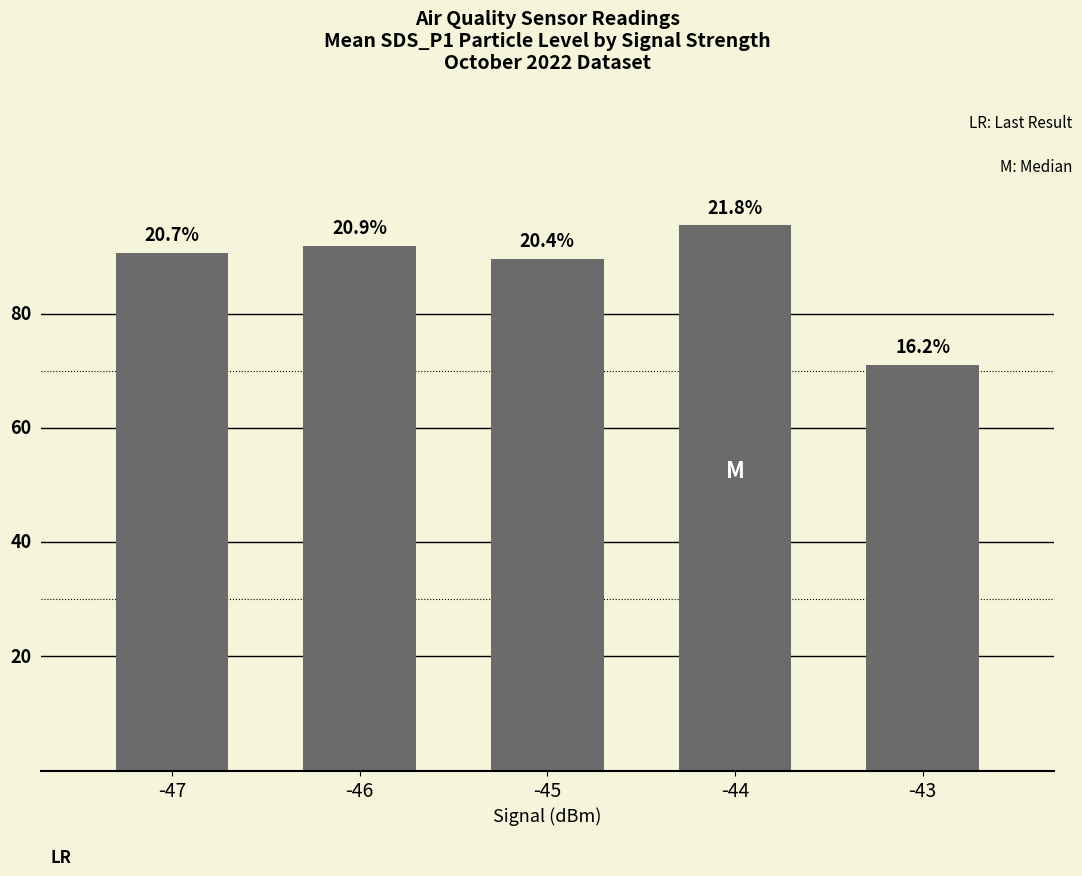

Does the chart contain any negative values?

No